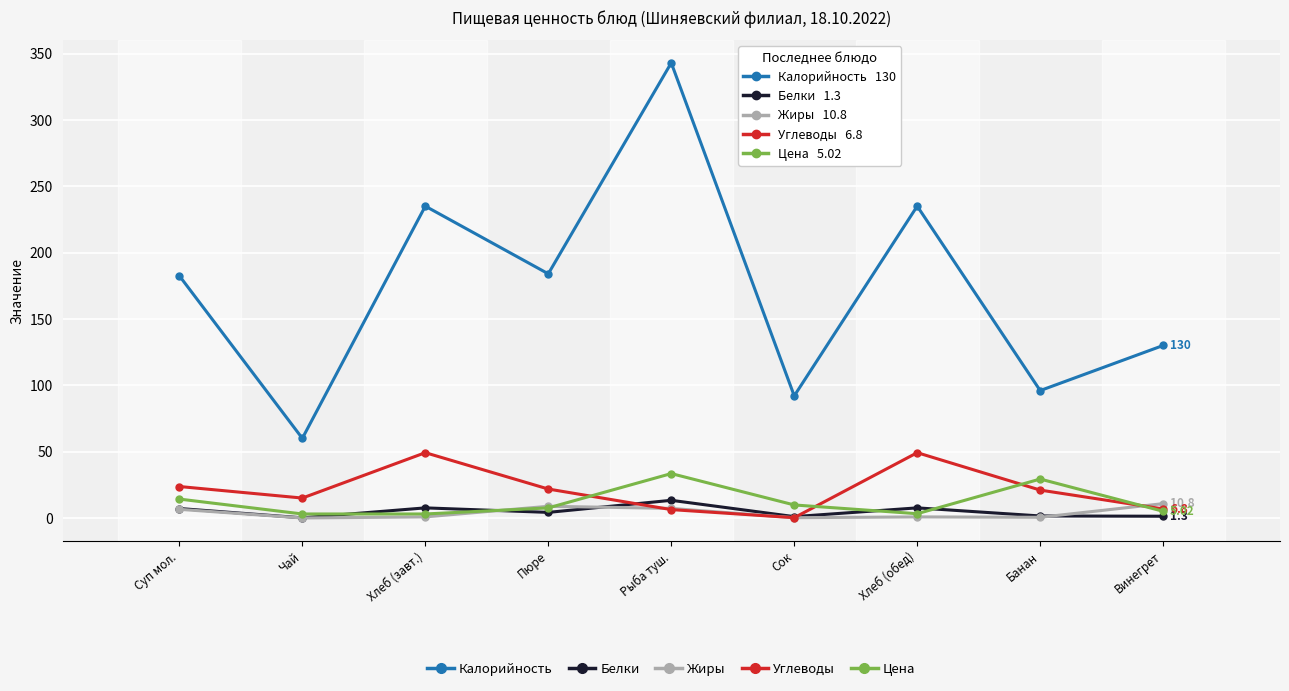

Which series has the widest spread of values?

Калорийность